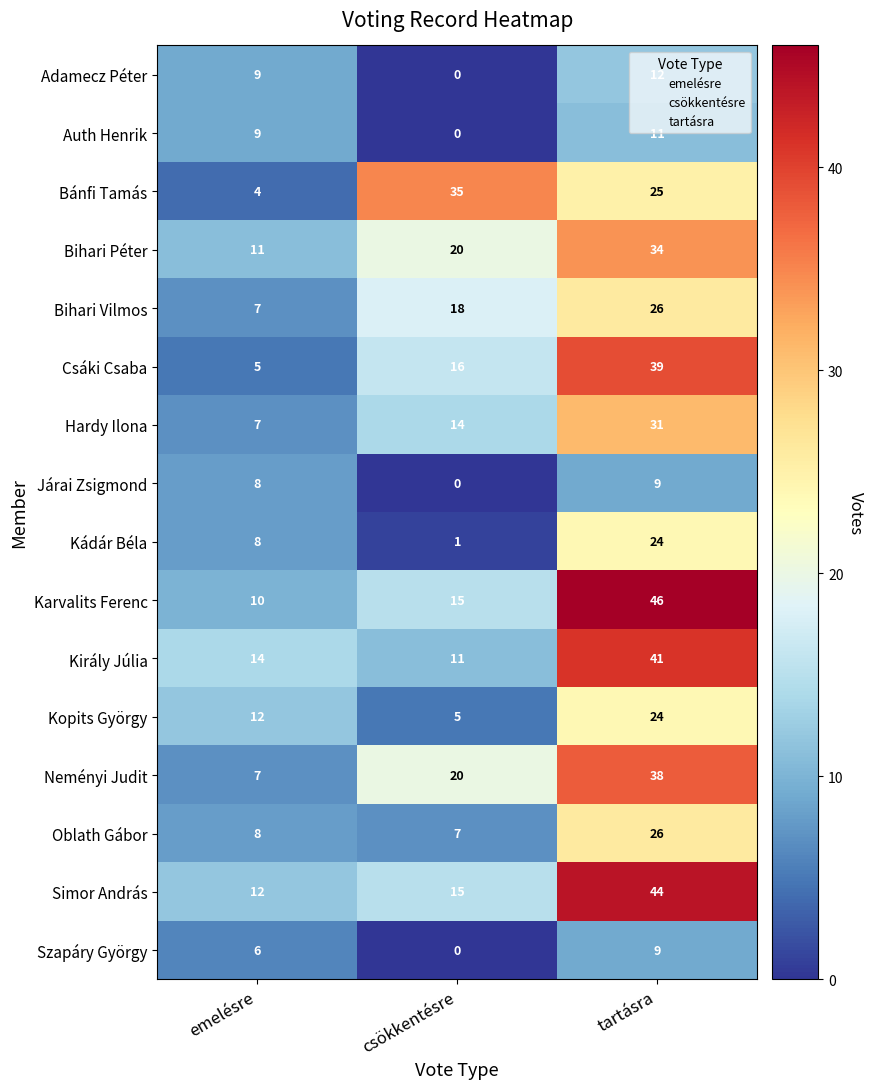

The Bánfi Tamás series shows 4 at emelésre. True or false?

True